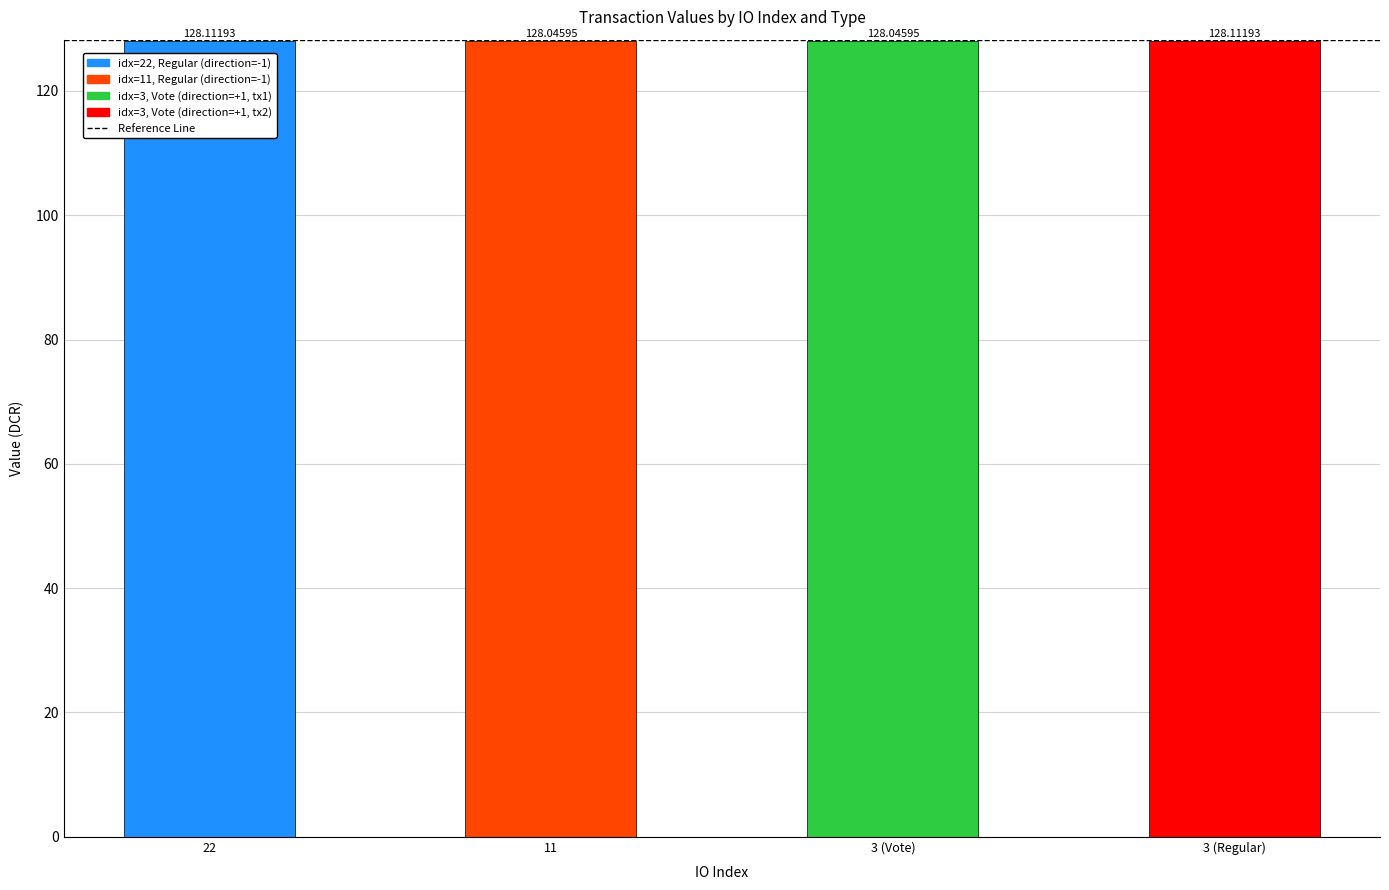

What is the smallest value displayed?

128.0